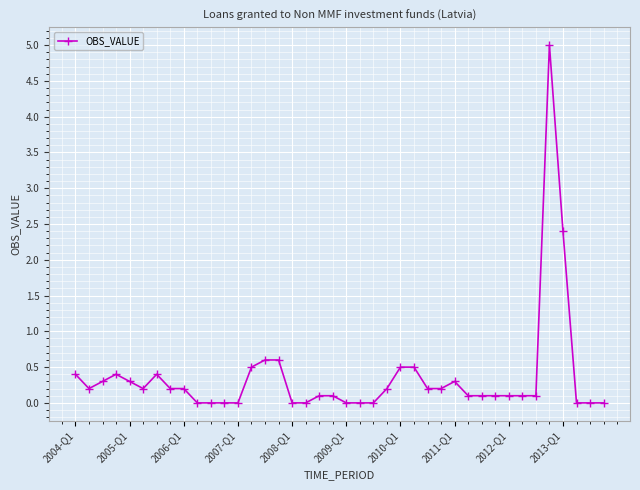

What is the greatest value displayed?

5.0